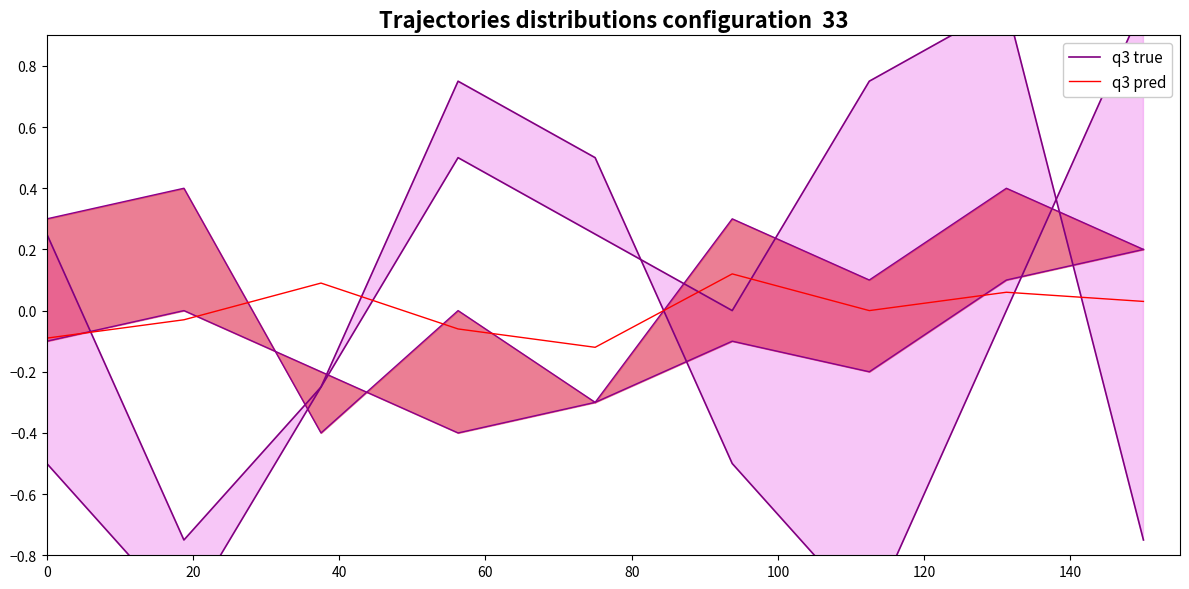

What are all the series names shown in the legend?

q3 true, q3 pred